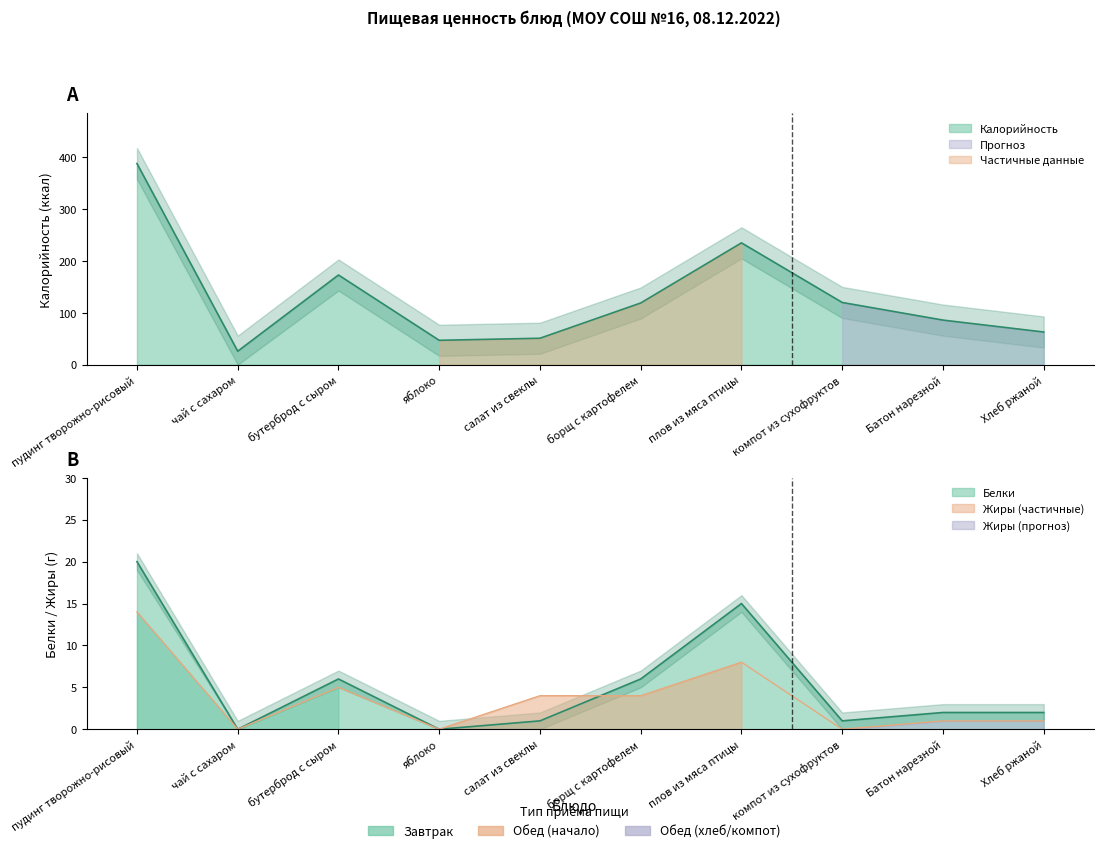

What is the label of the 2nd point from the right?

Батон нарезной